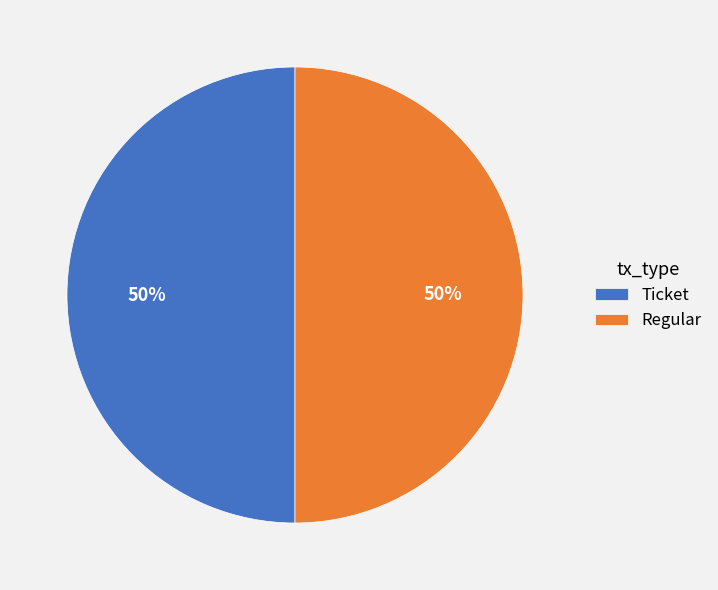

To the nearest percent, what is the average slice percentage?

50%